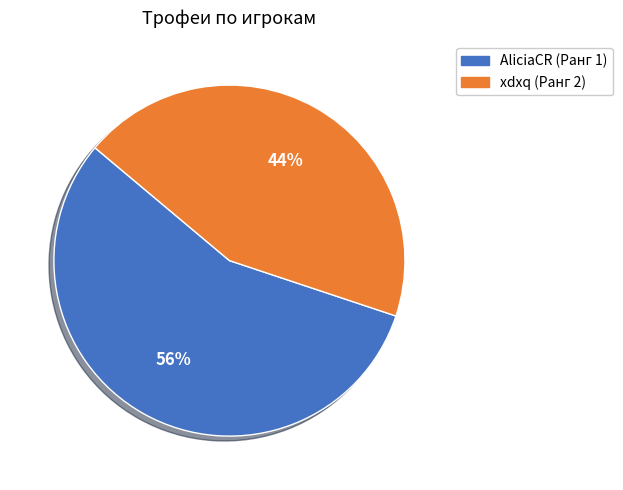

What is the ratio of the value at AliciaCR (Ранг 1) to the value at xdxq (Ранг 2)?

1.3